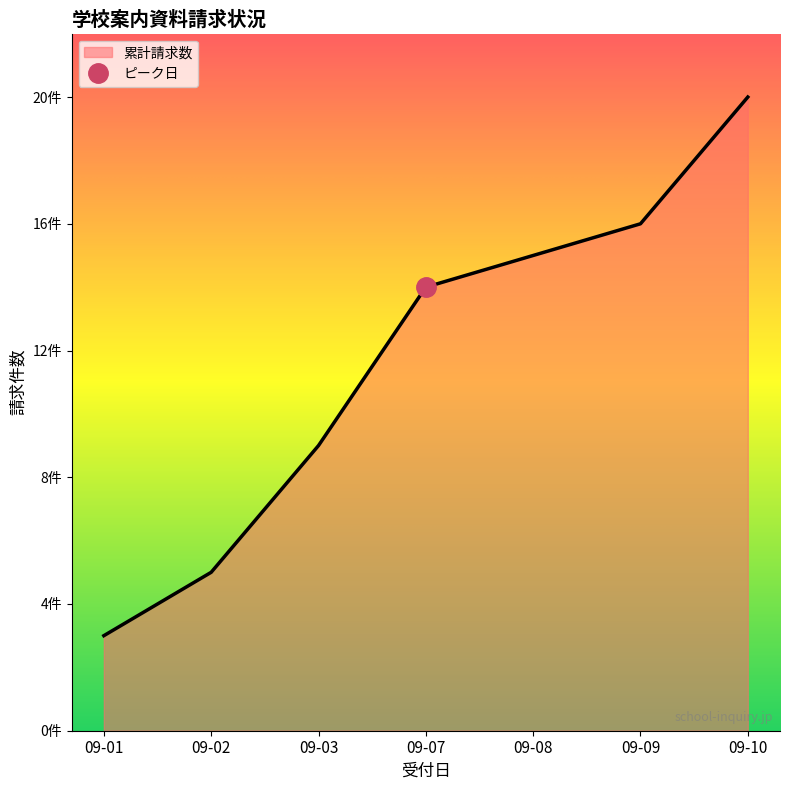

What is the smallest value displayed?

3